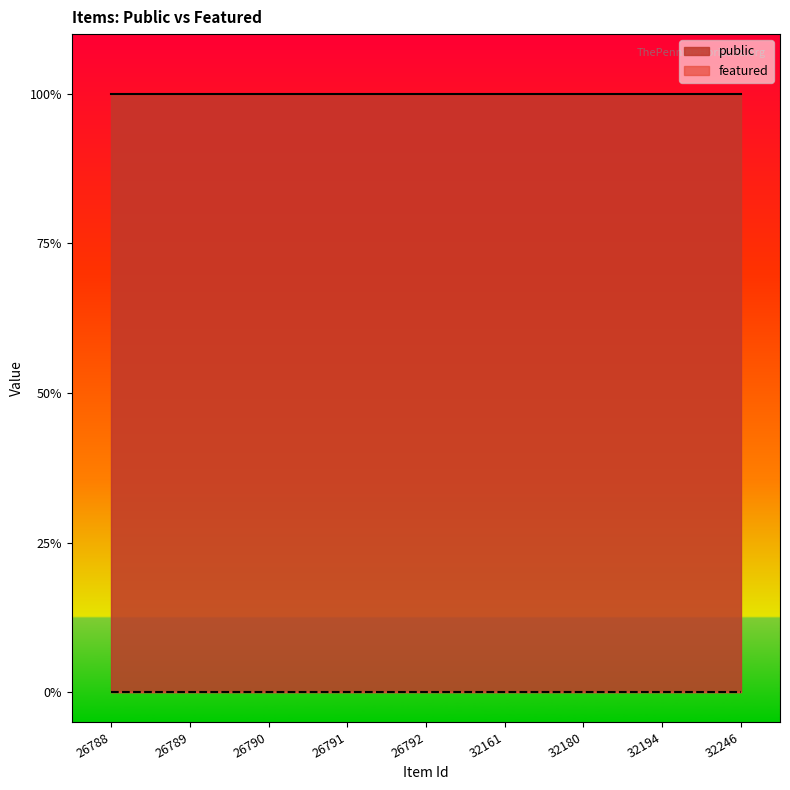

True or false: public and featured cross at least once.

False